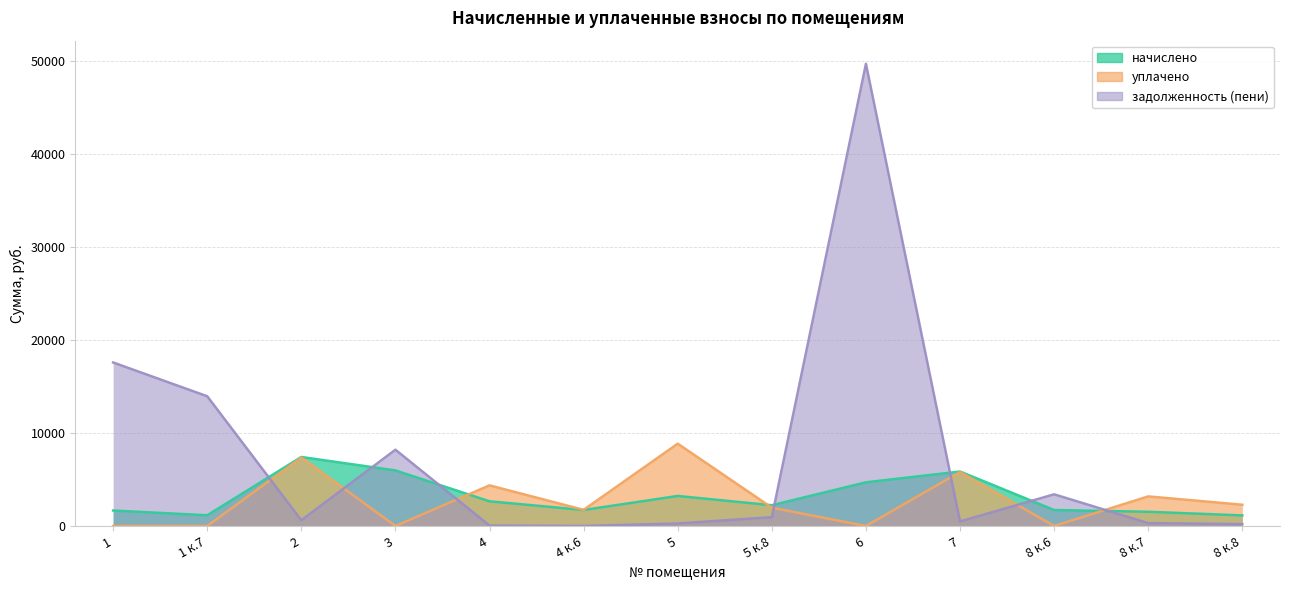

How many series are shown in this chart?

3